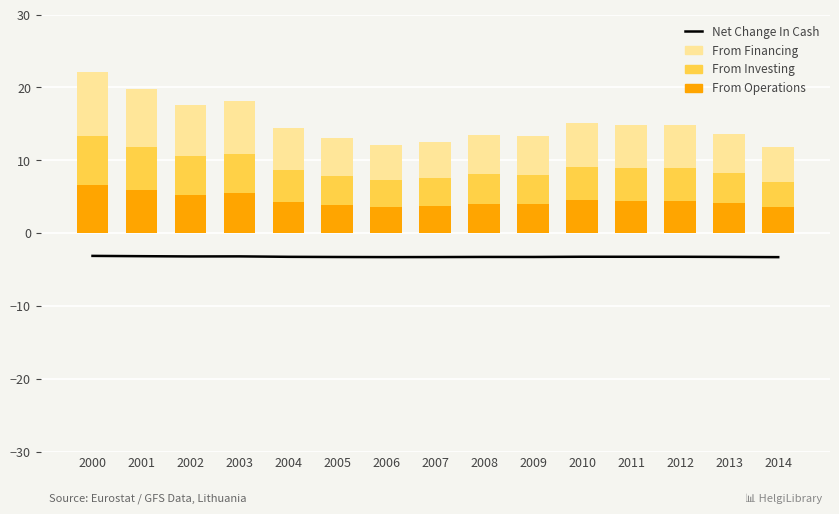

Are the bars horizontal?

No